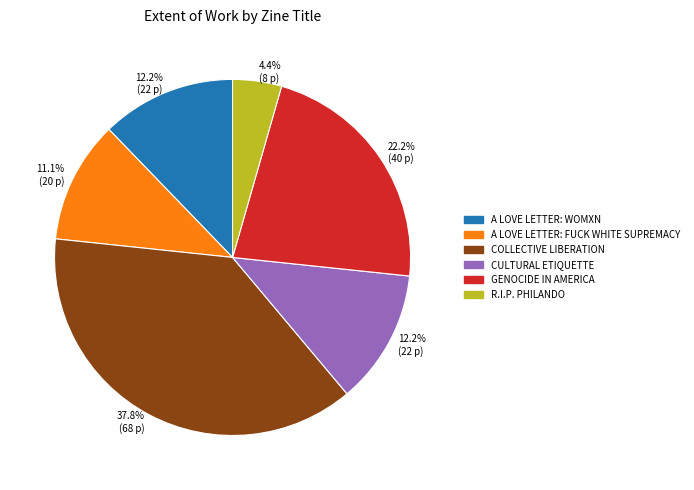

Does any single category account for the majority?

No